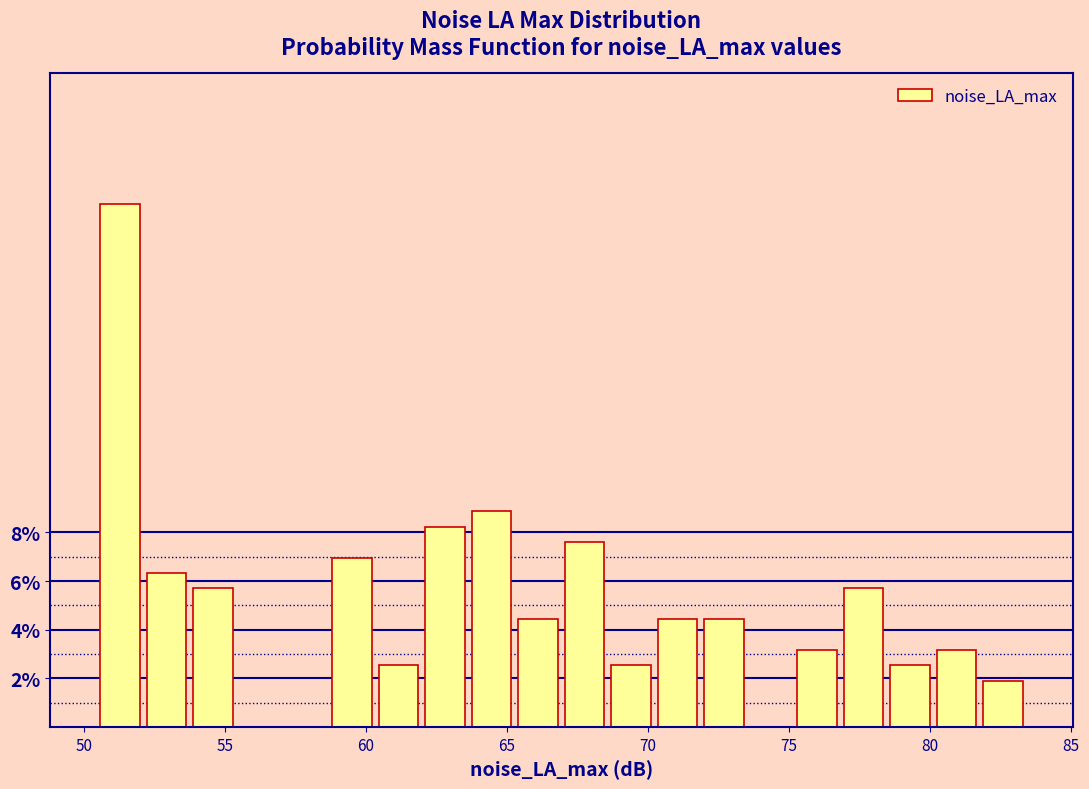

Read against the x-axis, roughly where is the centre of the tallest bar?

51.5